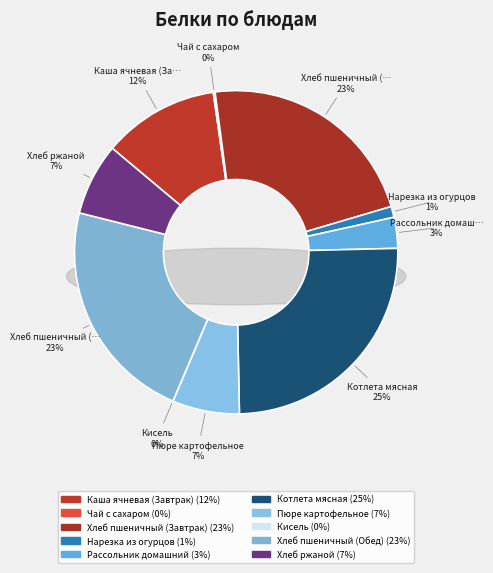

The Кисель slice represents 9% of the pie. True or false?

False